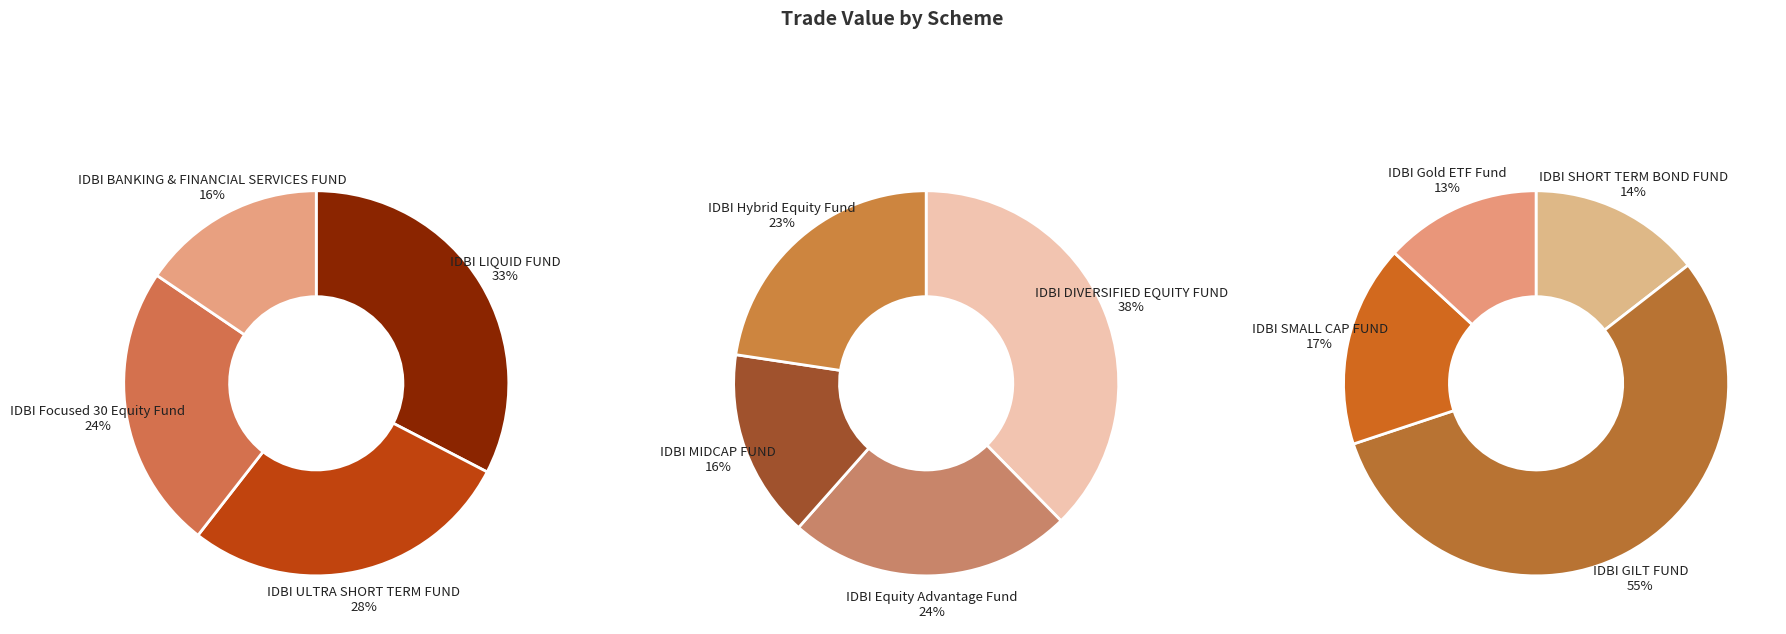

Is it true that IDBI Gold ETF Fund is 14% of the pie?

False